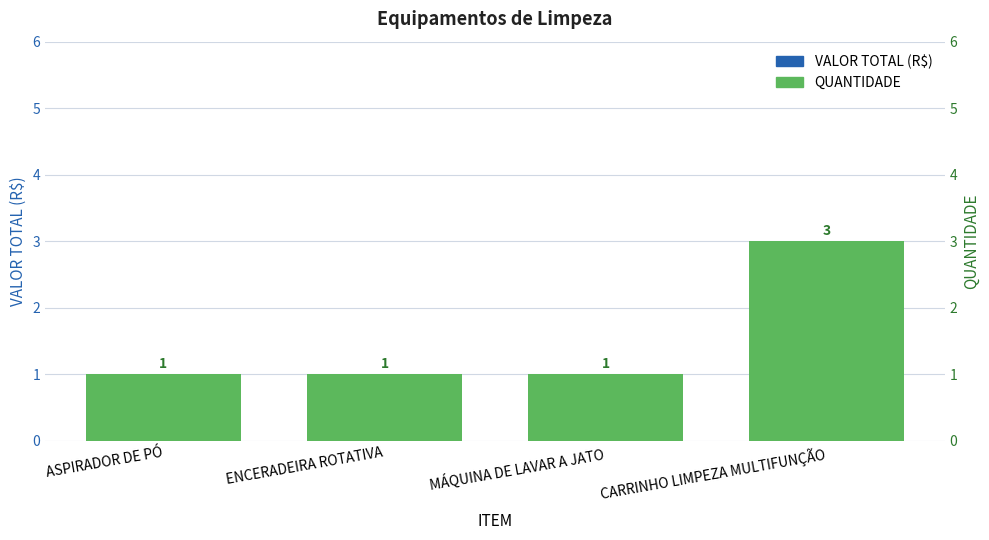

What is the value of the QUANTIDADE bar at the 2nd from the left?

1